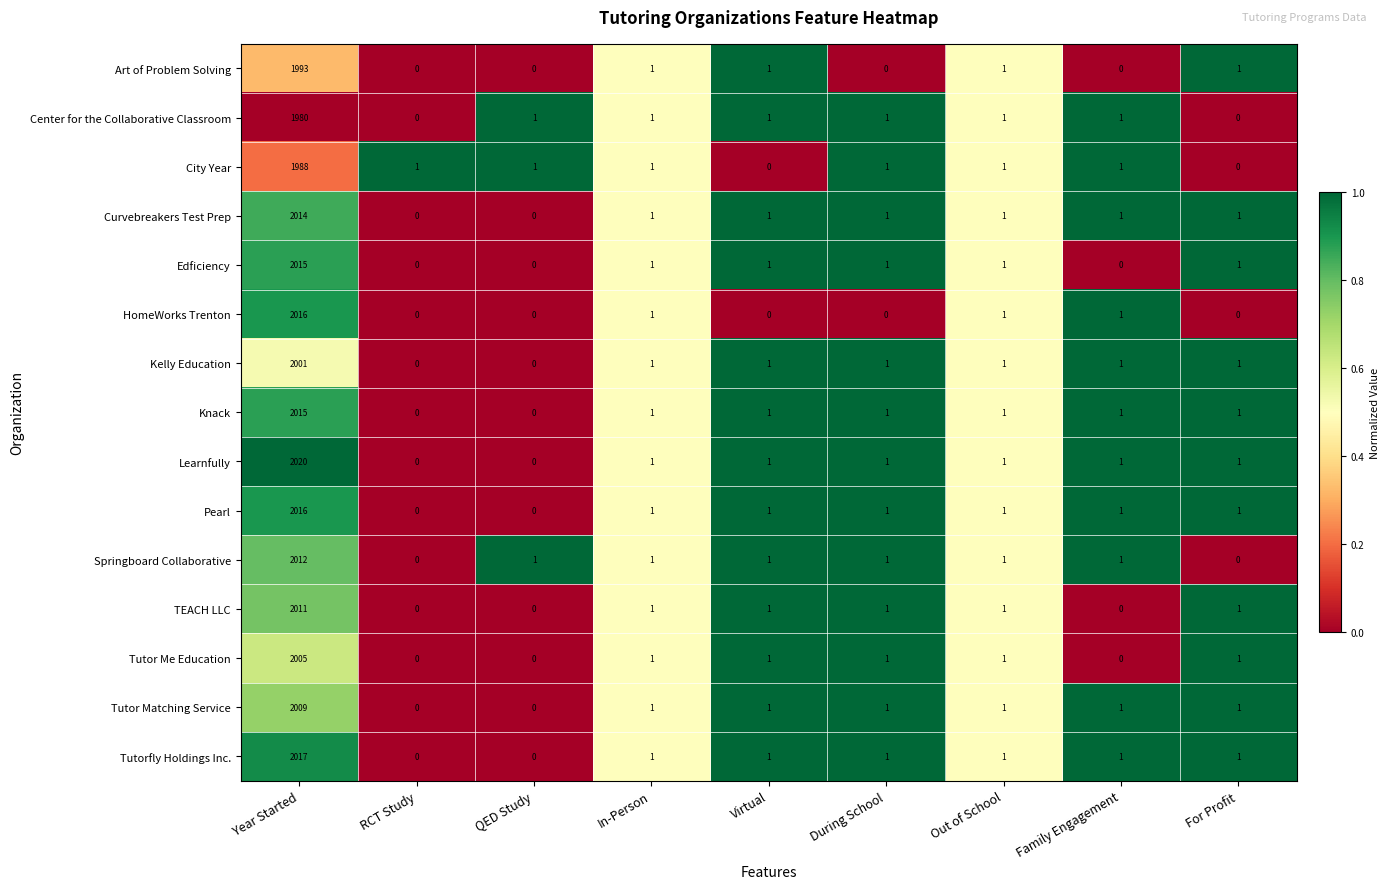

Where does the Art of Problem Solving series first go above 1?

Year Started